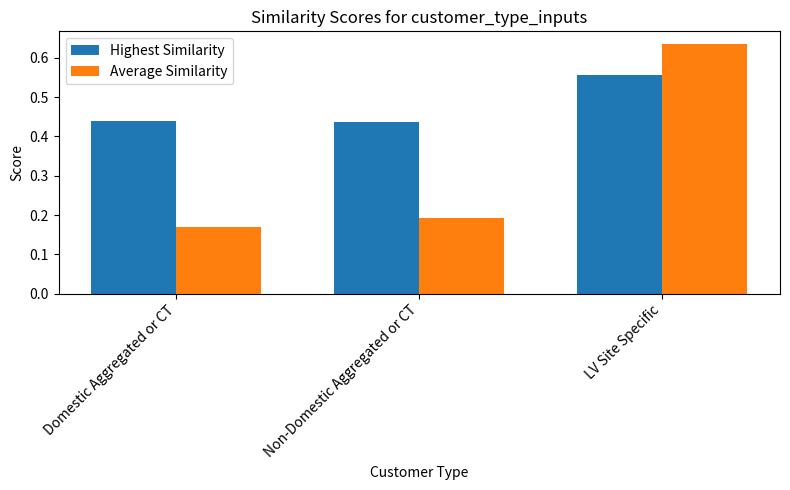

Is the value of Highest Similarity at LV Site Specific greater than the value of Average Similarity at Domestic Aggregated or CT?

Yes